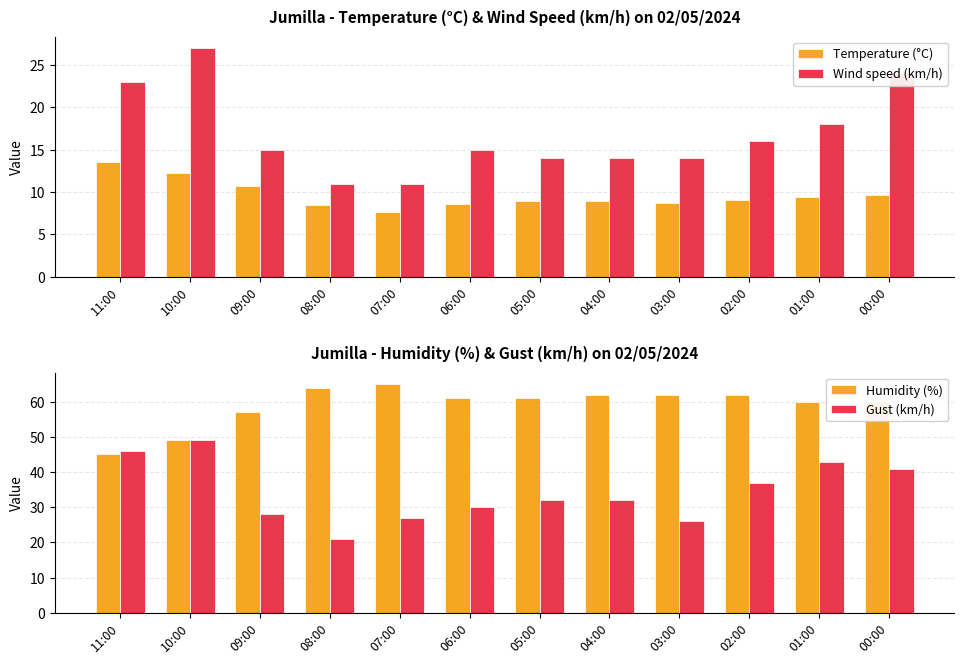

Is it true that Humidity (%) equals 105.3 at 01:00?

False